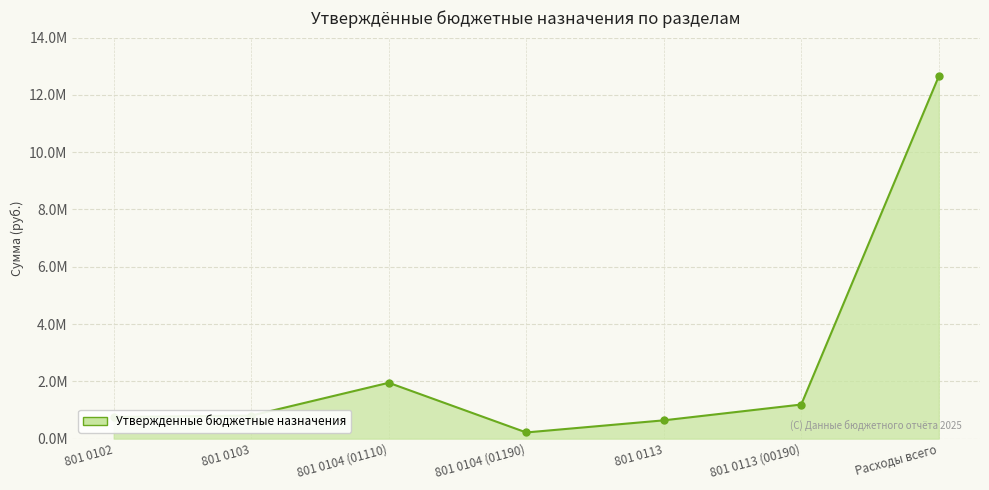

Is this an area chart (filled region under the line)?

Yes